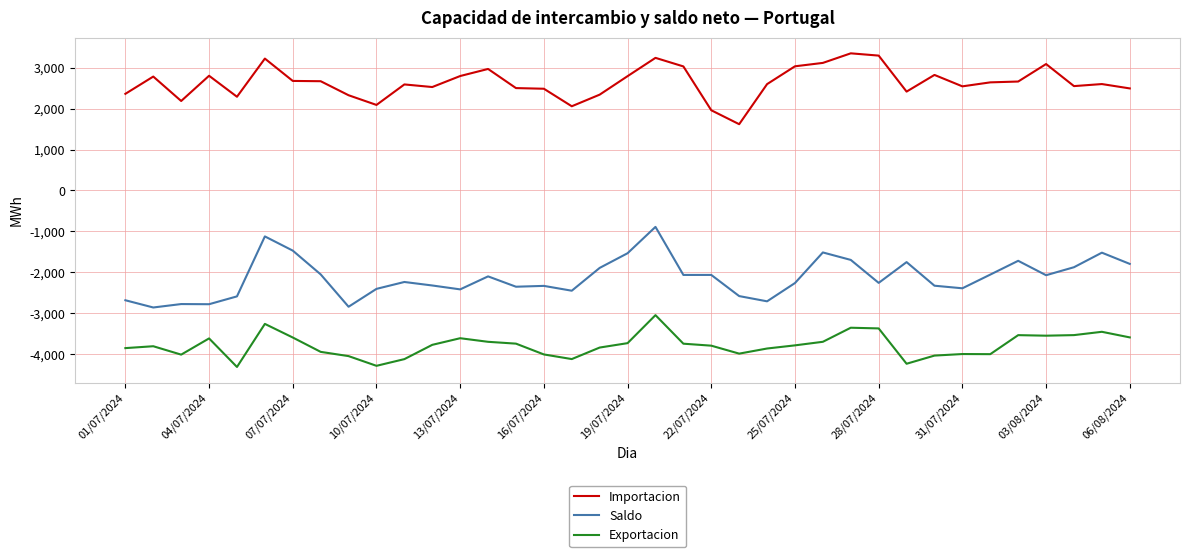

True or false: Exportacion and Importacion cross at least once.

False